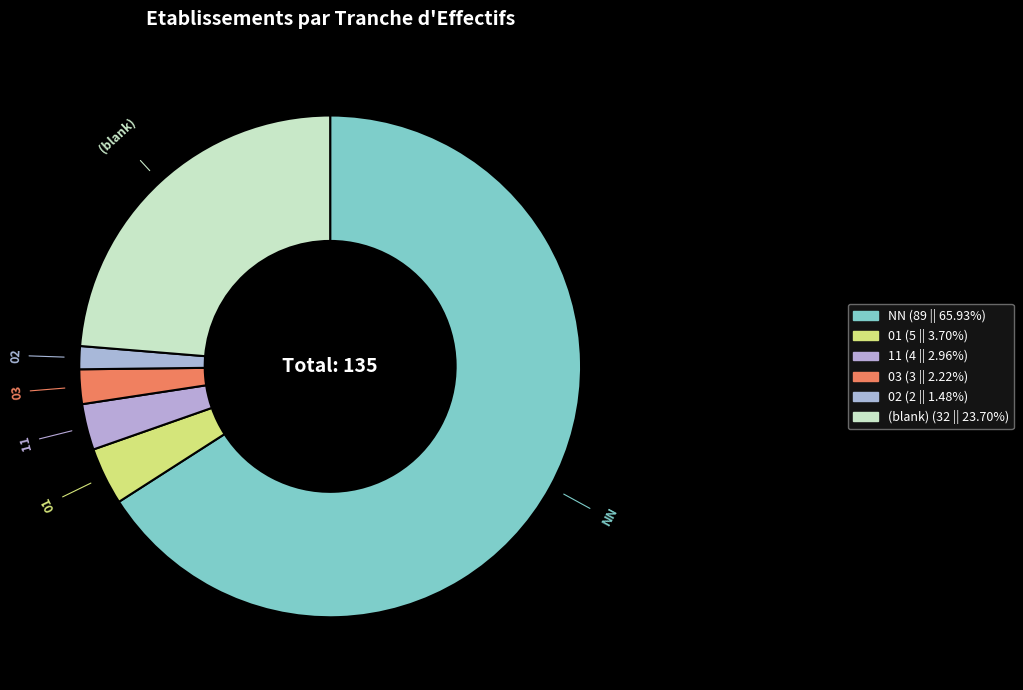

How many slices are in this pie chart?

6